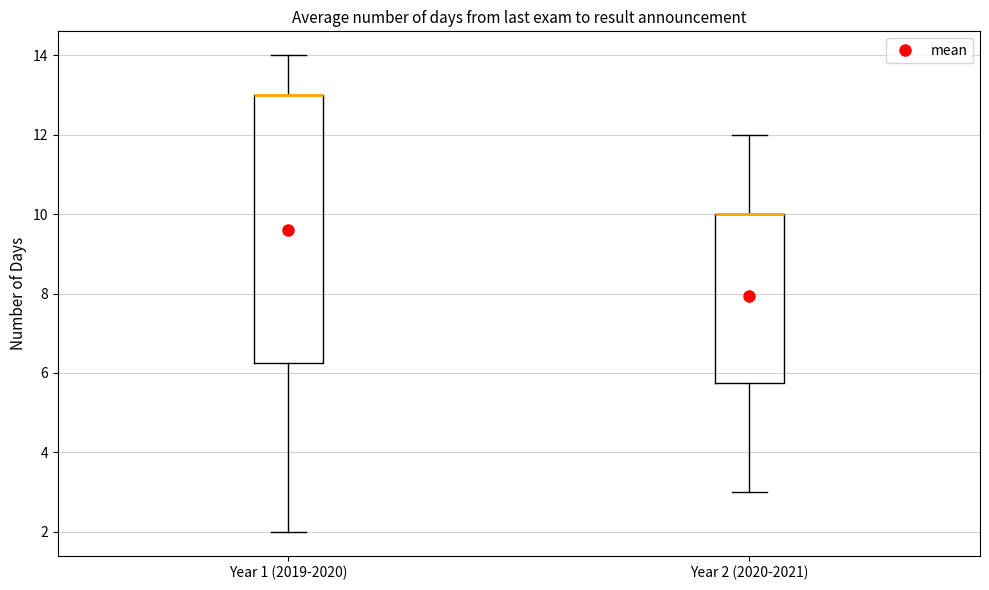

Reading left to right, read every box against the y-axis: the position of its median line, the range the box covers, and the ends of its whiskers. The values are not printed on the chart, so give them approximately, as read against the axis.

Year 1 (2019-2020): median 13.0 (drawn on the box's upper edge), box 6.2 to 13.0, whiskers 2.0 to 14.0
Year 2 (2020-2021): median 10.0 (drawn on the box's upper edge), box 5.8 to 10.0, whiskers 3.0 to 12.0